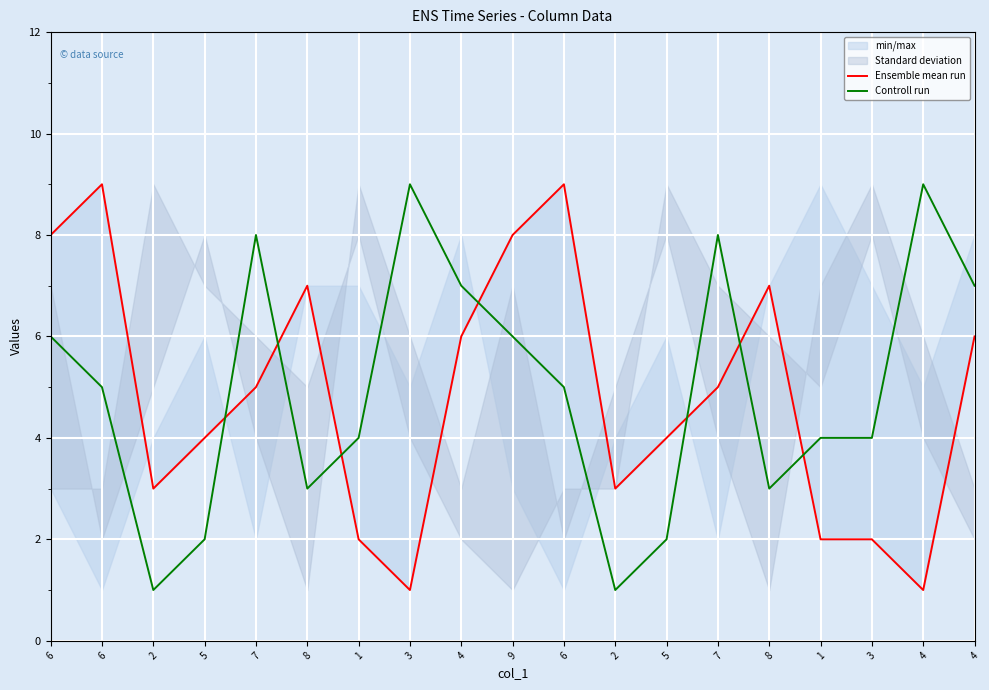

How many interior local valleys does the Ensemble mean run series have?

4